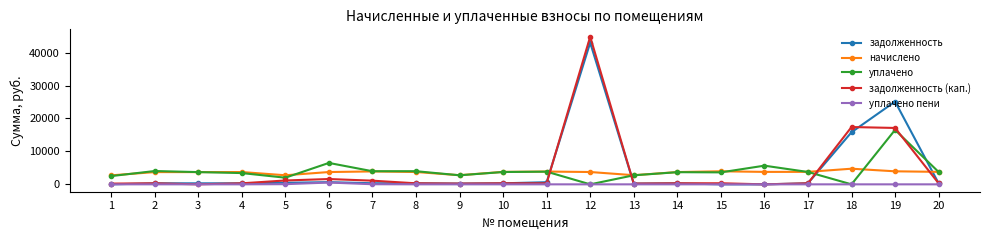

How many lines are shown in the chart?

5